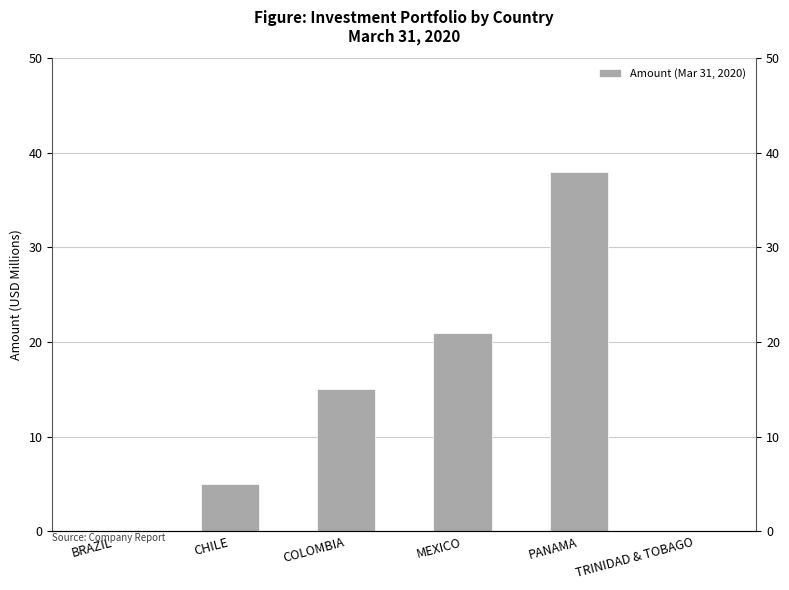

Which label corresponds to the smallest value in the chart?

BRAZIL